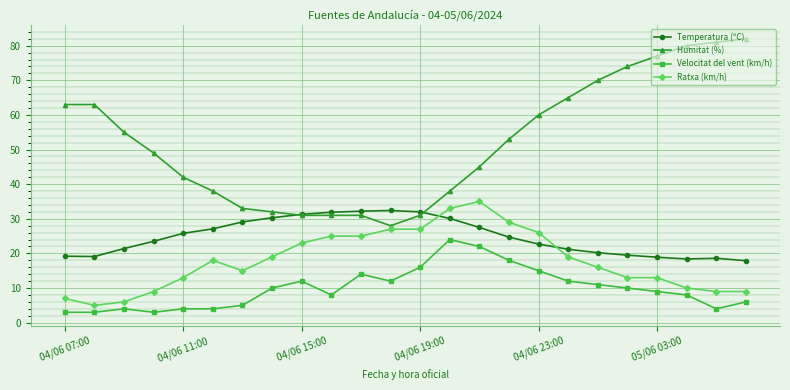

How many distinct data groups are displayed?

4